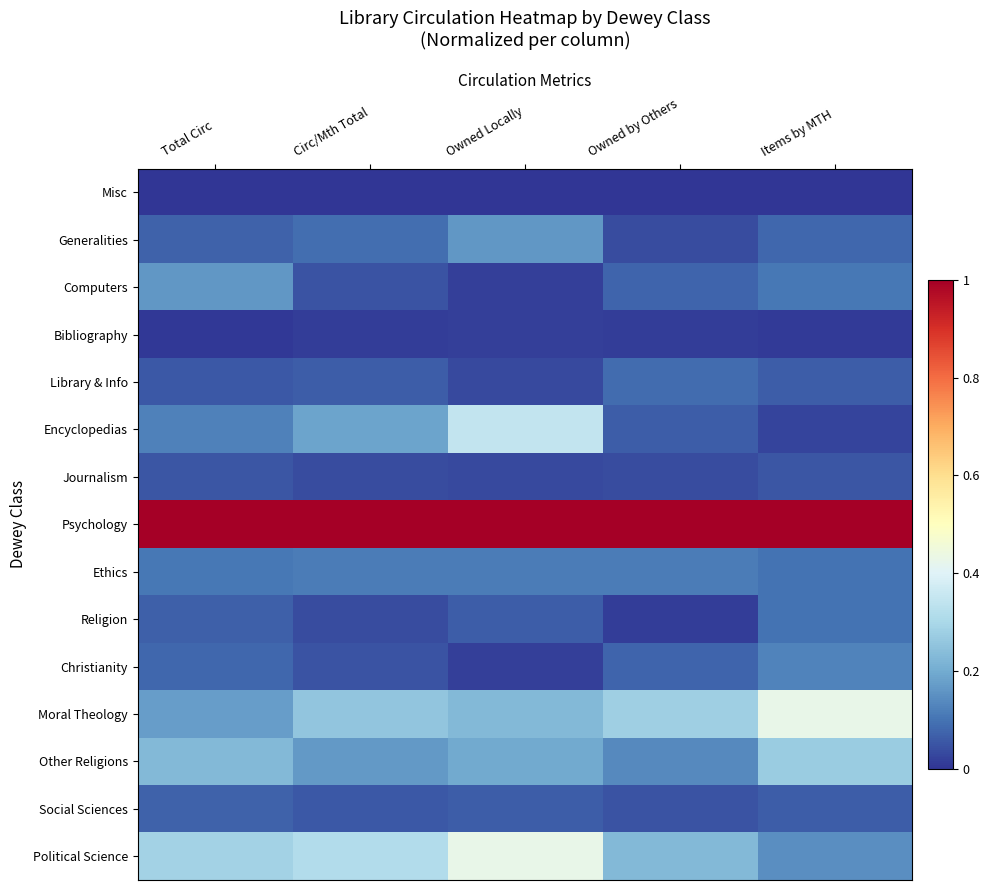

Reading left to right, what are all the values shown in this chart?

Misc: Total Circ=0.0	Circ/Mth Total=0.0	Owned Locally=0.0	Owned by Others=0.0	Items by MTH=0.0
Generalities: Total Circ=0.1	Circ/Mth Total=0.1	Owned Locally=0.2	Owned by Others=0.0	Items by MTH=0.1
Computers: Total Circ=0.2	Circ/Mth Total=0.1	Owned Locally=0.0	Owned by Others=0.1	Items by MTH=0.1
Bibliography: Total Circ=0.0	Circ/Mth Total=0.0	Owned Locally=0.0	Owned by Others=0.0	Items by MTH=0.0
Library & Info: Total Circ=0.1	Circ/Mth Total=0.1	Owned Locally=0.0	Owned by Others=0.1	Items by MTH=0.1
Encyclopedias: Total Circ=0.1	Circ/Mth Total=0.2	Owned Locally=0.3	Owned by Others=0.1	Items by MTH=0.0
Journalism: Total Circ=0.1	Circ/Mth Total=0.0	Owned Locally=0.0	Owned by Others=0.0	Items by MTH=0.1
Psychology: Total Circ=1.0	Circ/Mth Total=1.0	Owned Locally=1.0	Owned by Others=1.0	Items by MTH=1.0
Ethics: Total Circ=0.1	Circ/Mth Total=0.1	Owned Locally=0.1	Owned by Others=0.1	Items by MTH=0.1
Religion: Total Circ=0.1	Circ/Mth Total=0.0	Owned Locally=0.1	Owned by Others=0.0	Items by MTH=0.1
Christianity: Total Circ=0.1	Circ/Mth Total=0.1	Owned Locally=0.0	Owned by Others=0.1	Items by MTH=0.1
Moral Theology: Total Circ=0.2	Circ/Mth Total=0.3	Owned Locally=0.2	Owned by Others=0.3	Items by MTH=0.4
Other Religions: Total Circ=0.2	Circ/Mth Total=0.2	Owned Locally=0.2	Owned by Others=0.1	Items by MTH=0.3
Social Sciences: Total Circ=0.1	Circ/Mth Total=0.1	Owned Locally=0.1	Owned by Others=0.1	Items by MTH=0.1
Political Science: Total Circ=0.3	Circ/Mth Total=0.3	Owned Locally=0.4	Owned by Others=0.2	Items by MTH=0.1